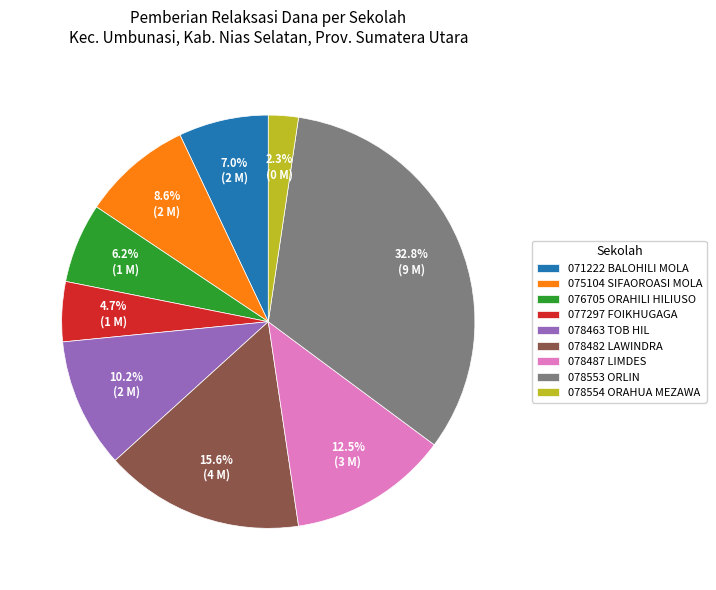

How many segments does this pie chart have?

9